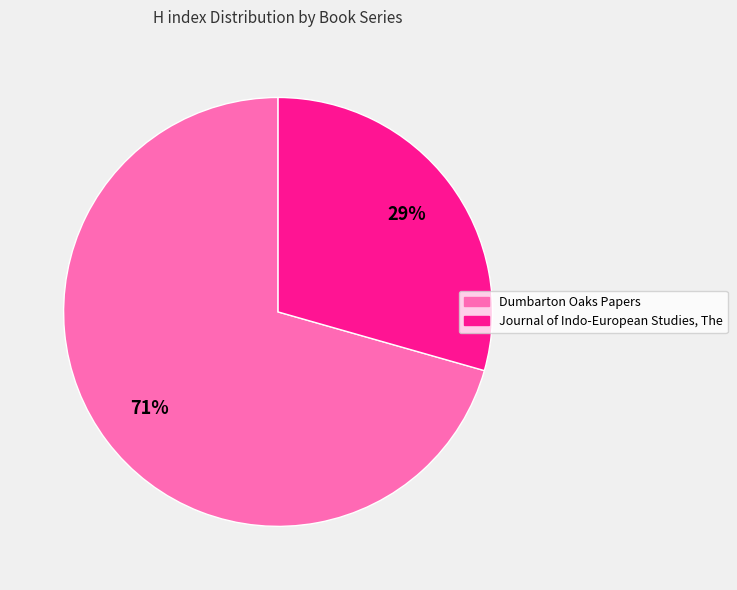

Count the number of slices in the pie.

2